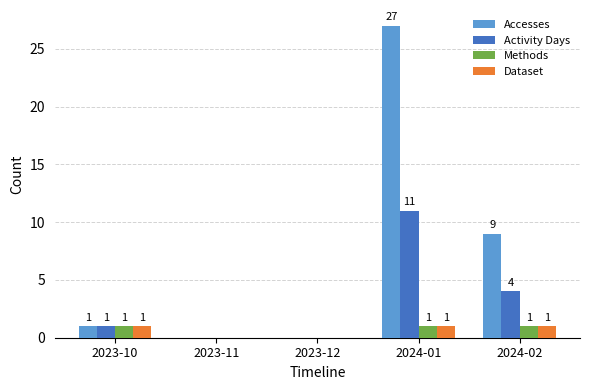

What value does the Activity Days series have at 2024-01, to the nearest 10?

10